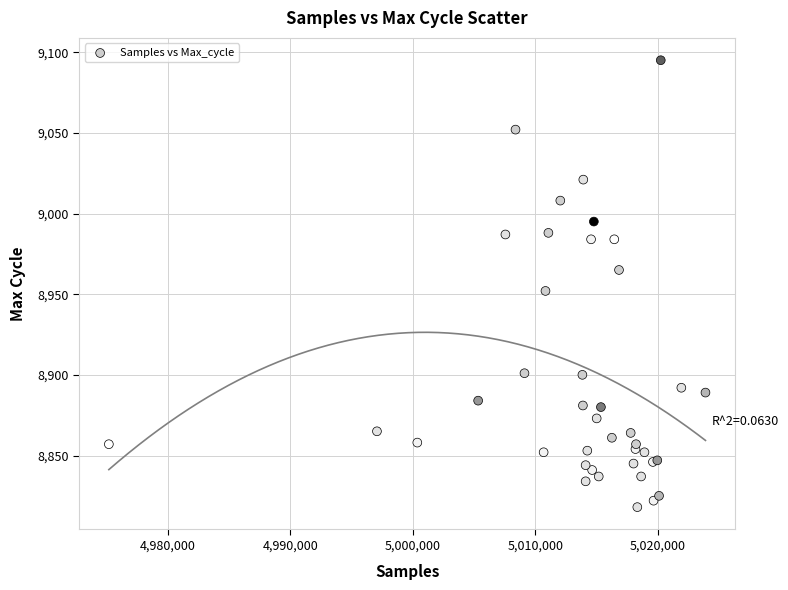

What Y value in the scatter plot is closest to 8956?

8952